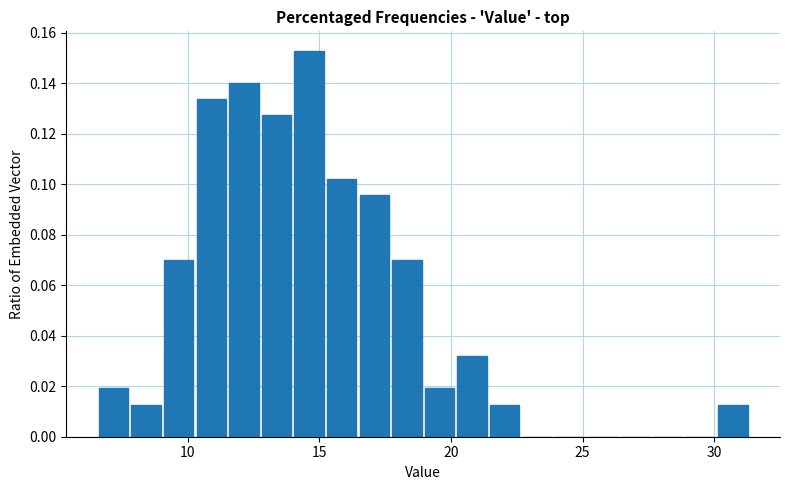

Around what value on the x-axis is the tallest bar? Give the approximate position of its centre, as read against the axis.

14.5